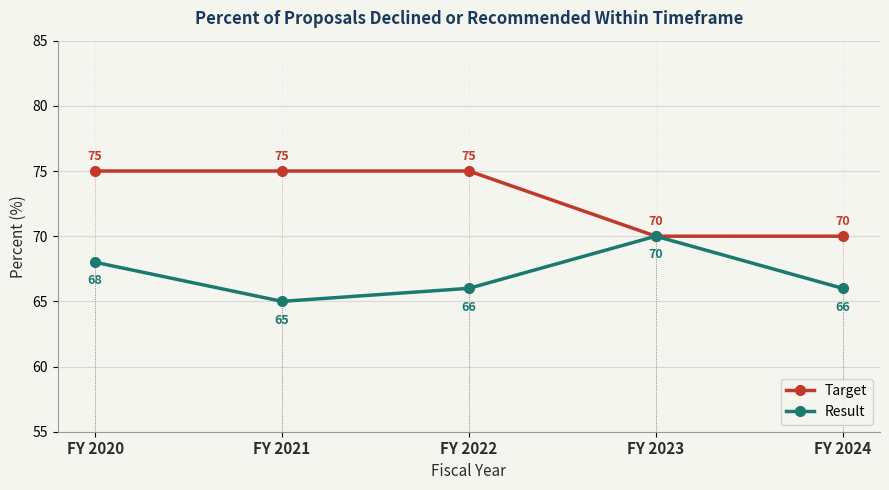

At FY 2021, list the series in order from smallest to largest.

Result, Target